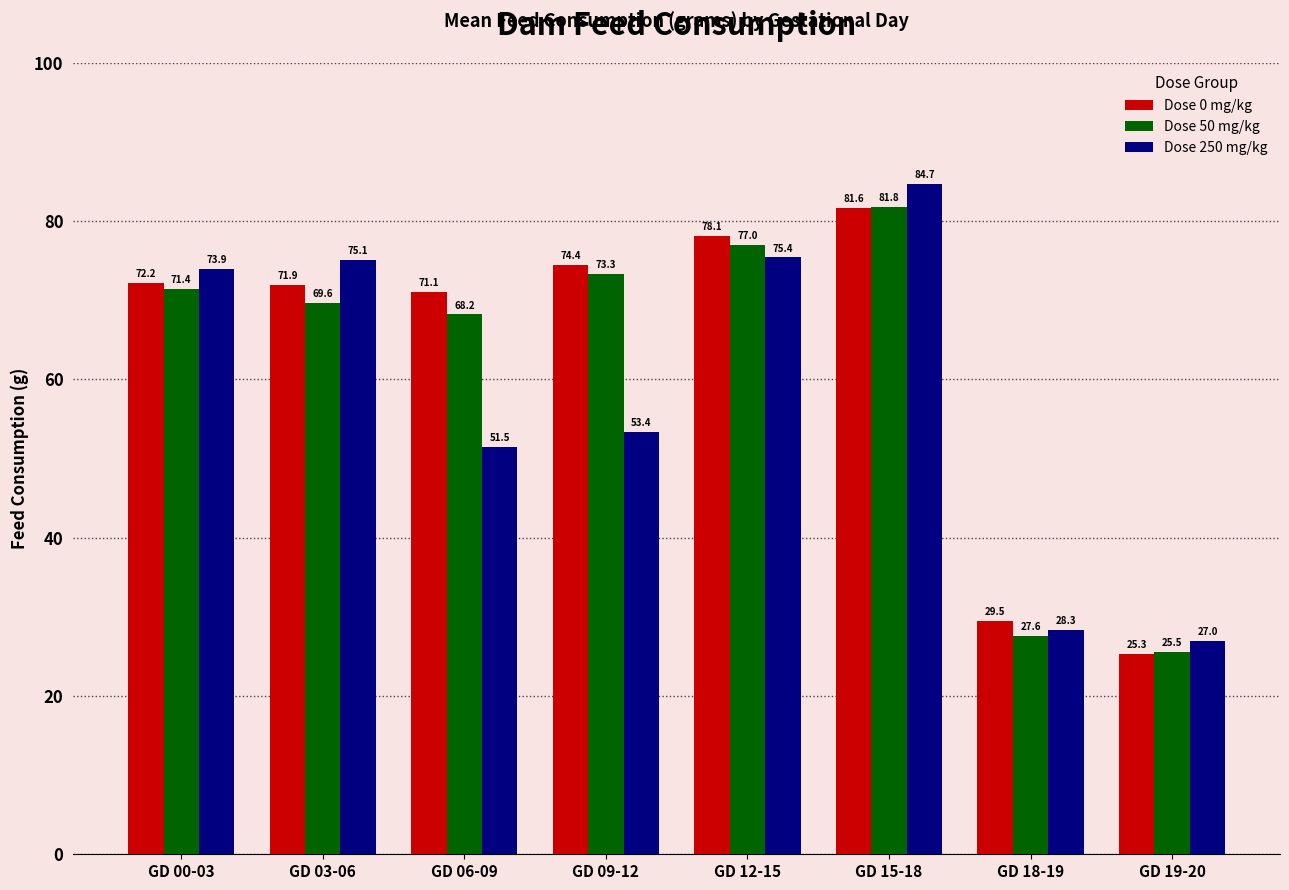

At which label is Dose 0 mg/kg closest to 53?

GD 06-09